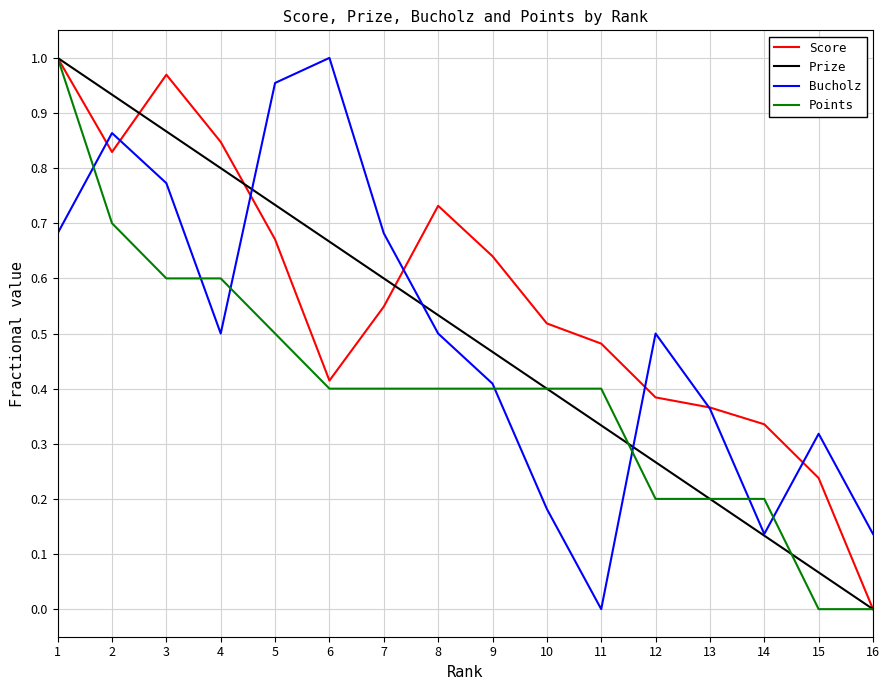

Is it true that Bucholz equals 0.7 at 12?

False